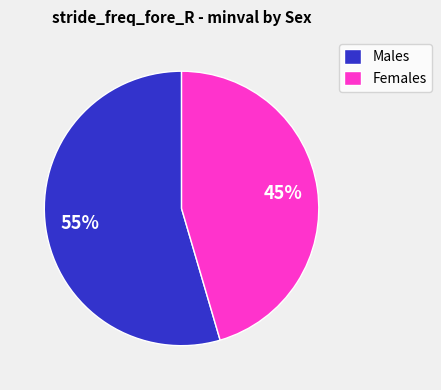

Approximately how many times larger is the value at Males compared to Females?

1.2